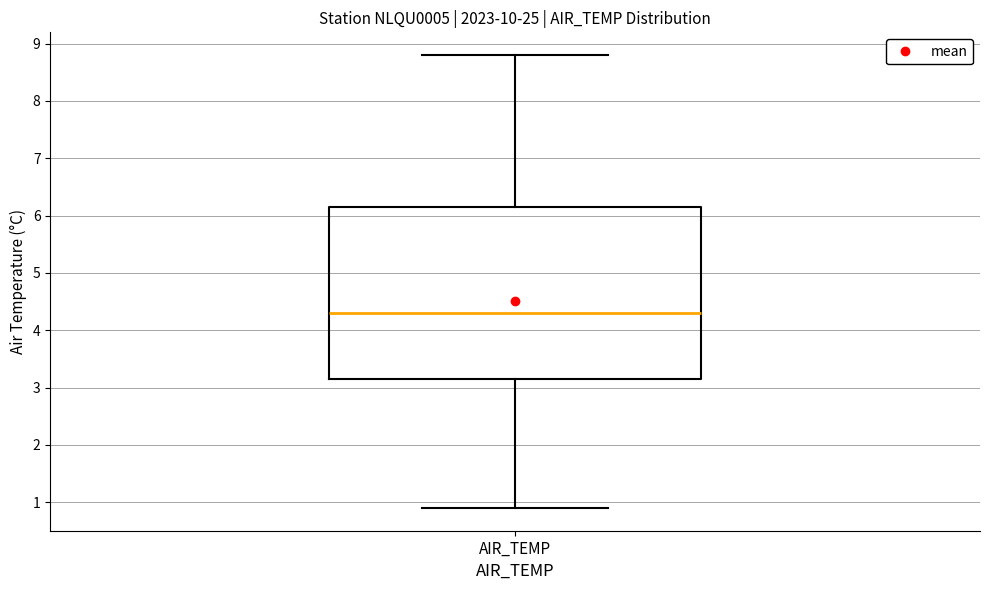

Read this box plot against the y-axis: the position of the median line, the range covered by the box, and the ends of both whiskers. The values are not printed on the chart, so give them approximately, as read against the axis.

median 4.3, box 3.2 to 6.2, whiskers 0.9 to 8.8